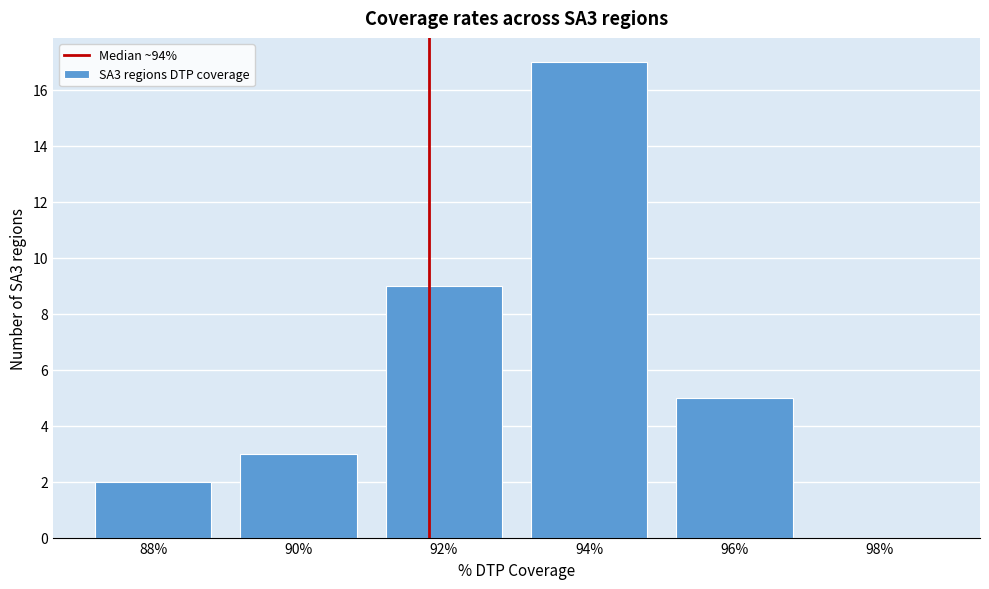

Reading left to right, what are all the values shown in this chart?

88%=2	90%=3	92%=9	94%=17	96%=5	98%=0